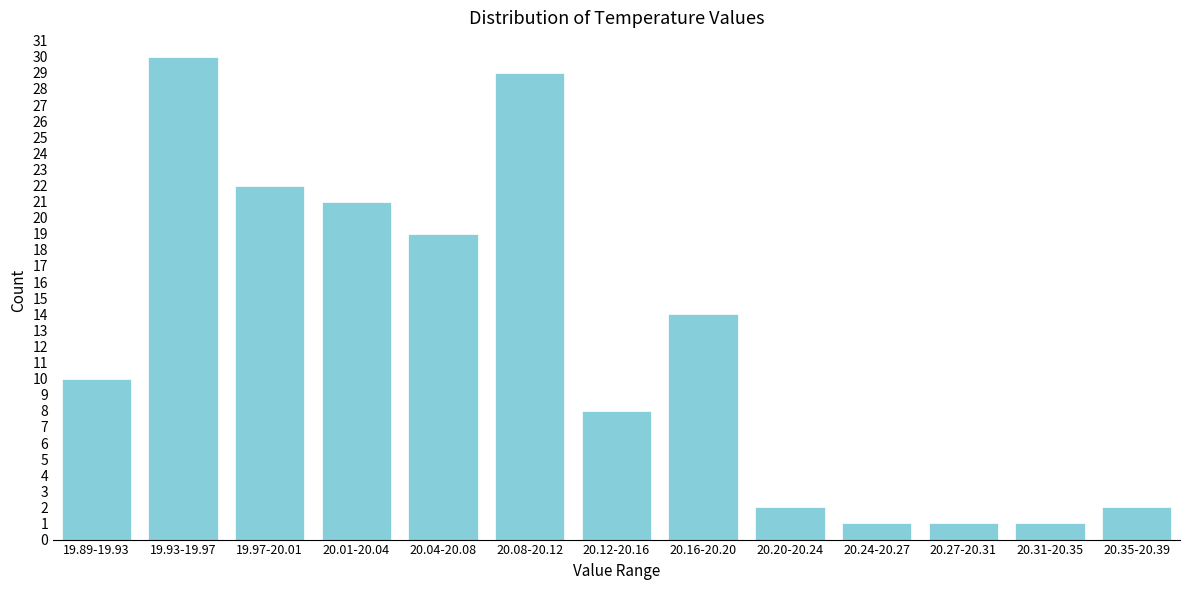

Reading left to right, extract all data points from this chart.

19.89-19.93=10	19.93-19.97=30	19.97-20.01=22	20.01-20.04=21	20.04-20.08=19	20.08-20.12=29	20.12-20.16=8	20.16-20.20=14	20.20-20.24=2	20.24-20.27=1	20.27-20.31=1	20.31-20.35=1	20.35-20.39=2